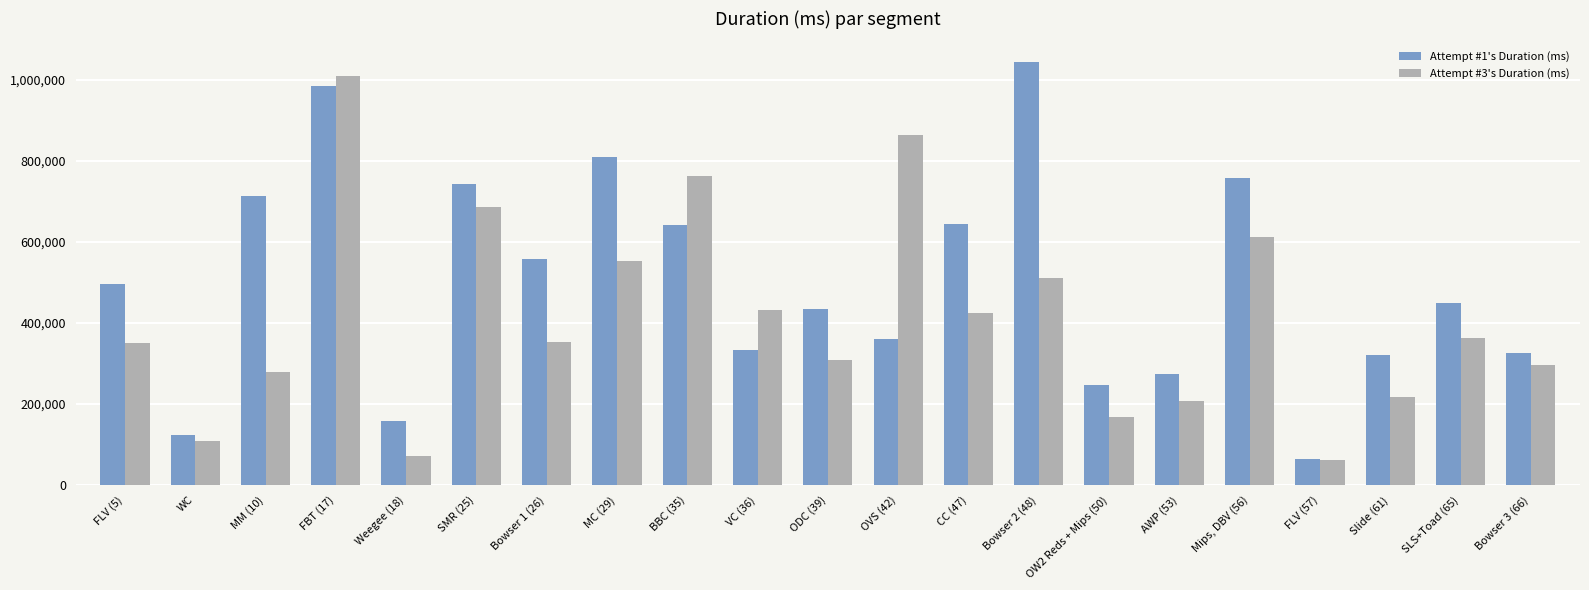

Which series has the largest total across all categories?

Attempt #1's Duration (ms)